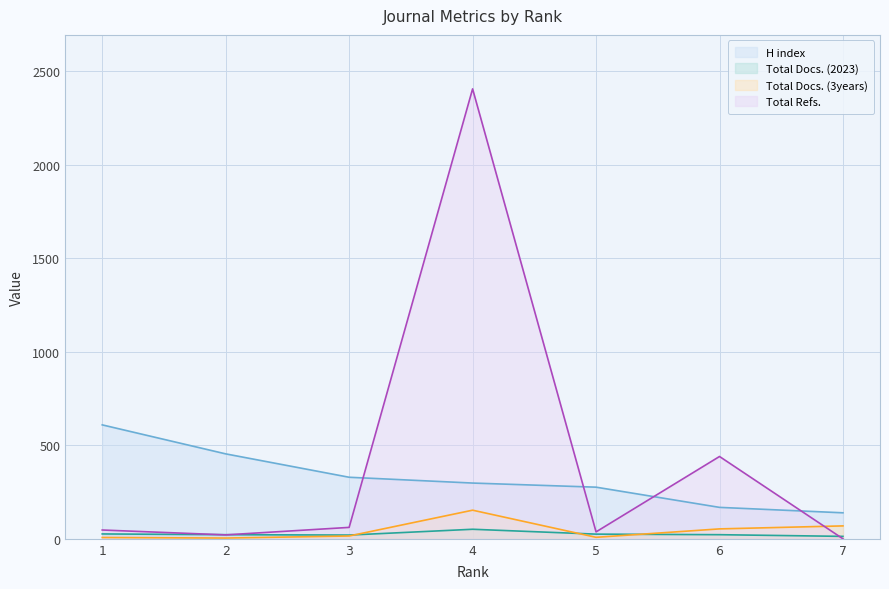

Is the value of Total Docs. (3years) at 1 greater than the value of Total Refs. at 3?

No